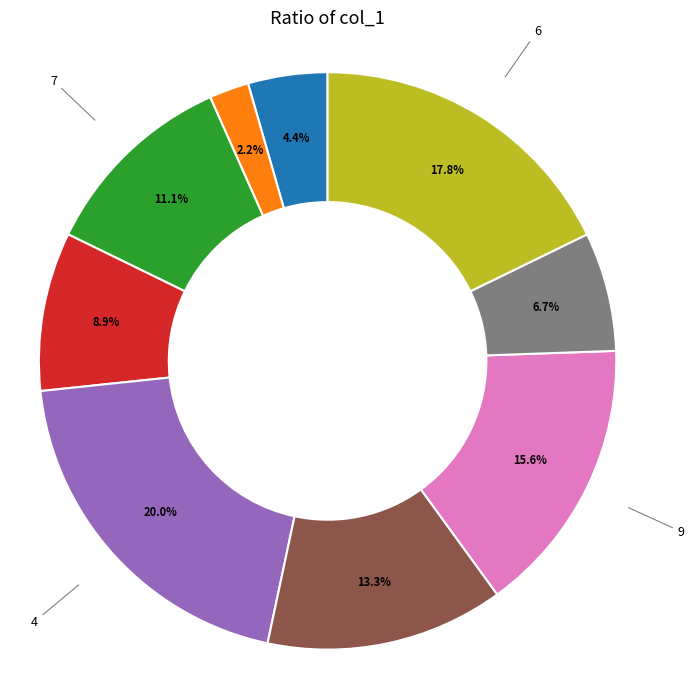

Is there a majority slice in this chart?

No